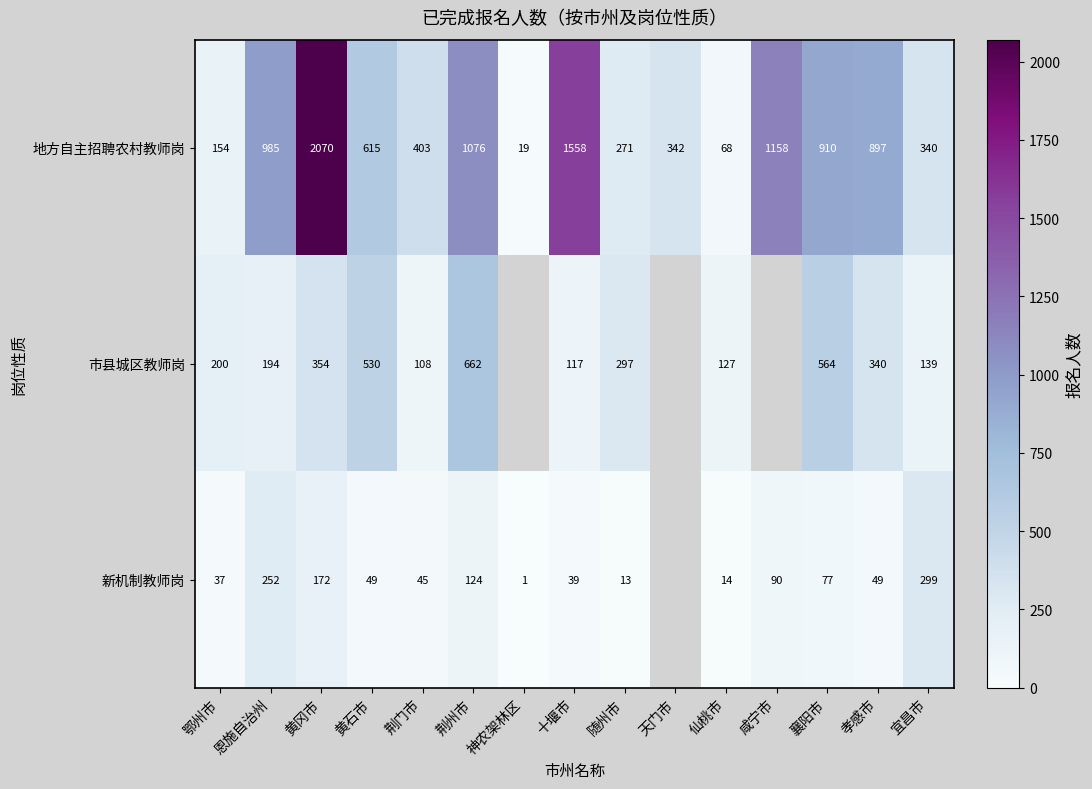

What is the difference between the 市县城区教师岗 values at 十堰市 and 随州市?

180